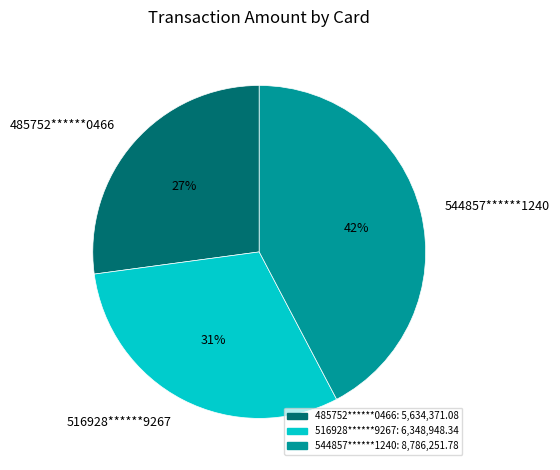

Is it true that 485752******0466 is 27% of the pie?

True